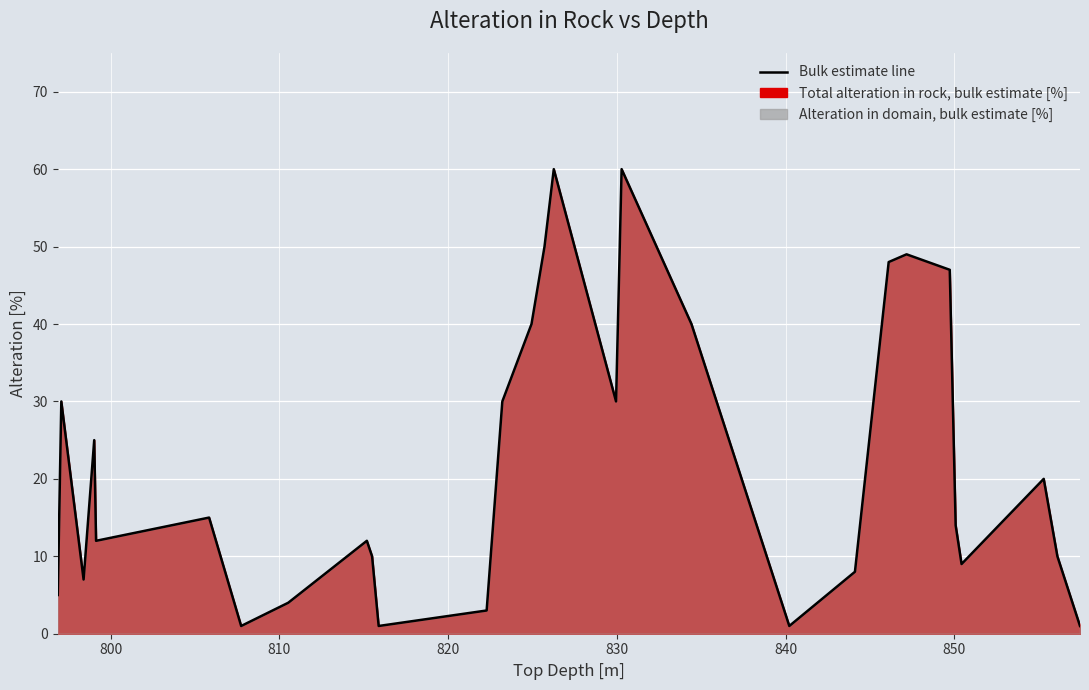

What is the label of the 8th point from the left?

810.52